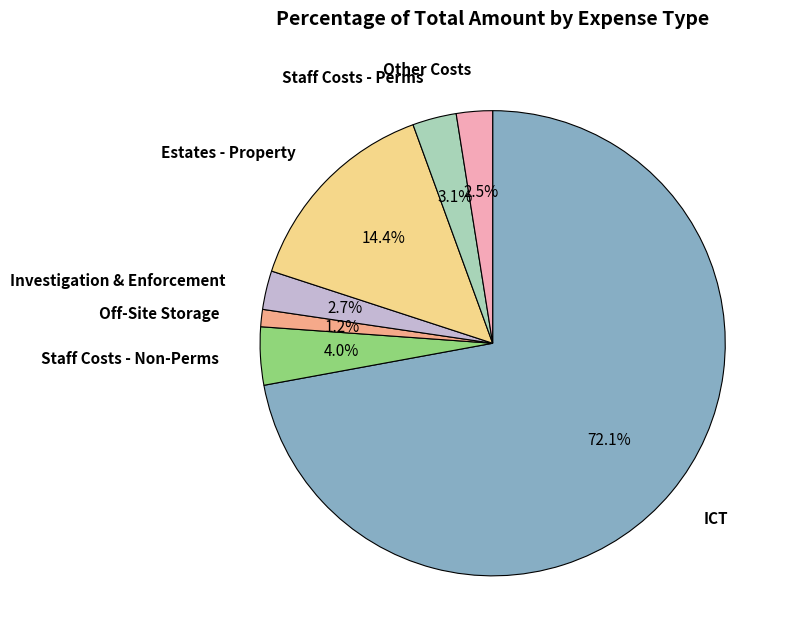

Does any single category account for the majority?

Yes